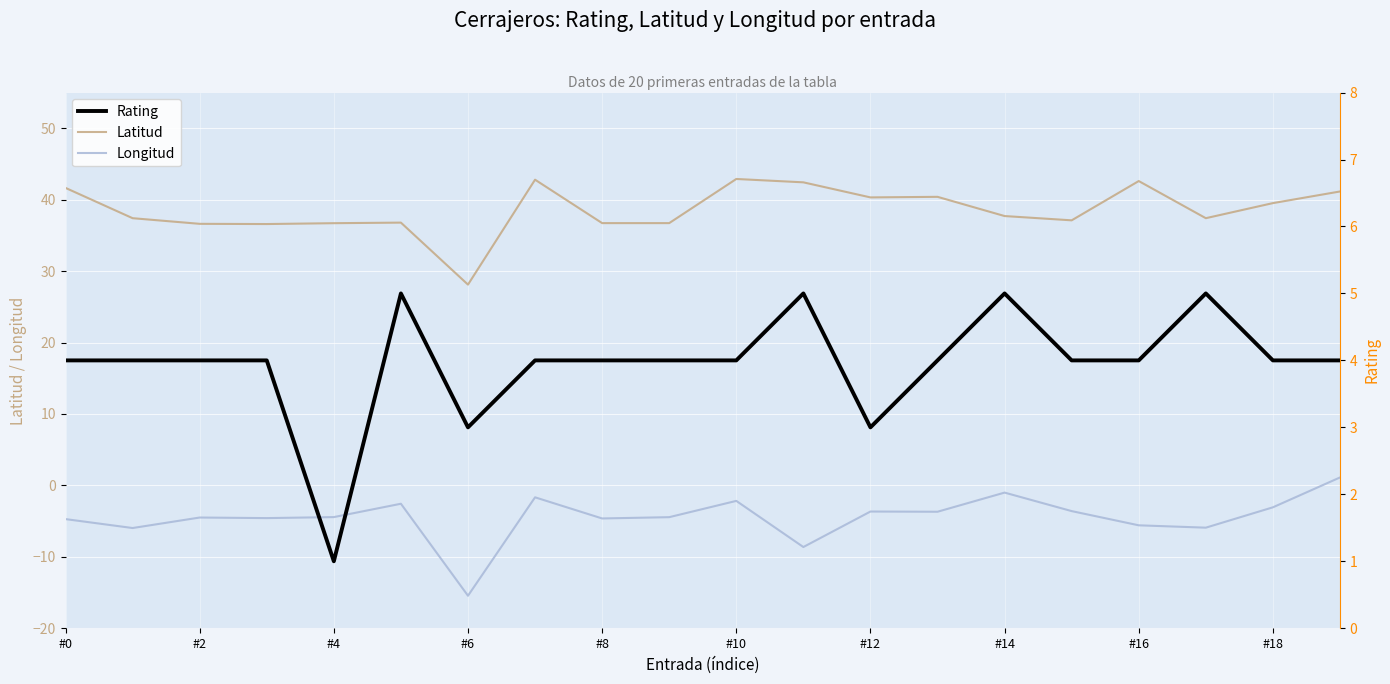

True or false: Rating and Latitud cross at least once.

False